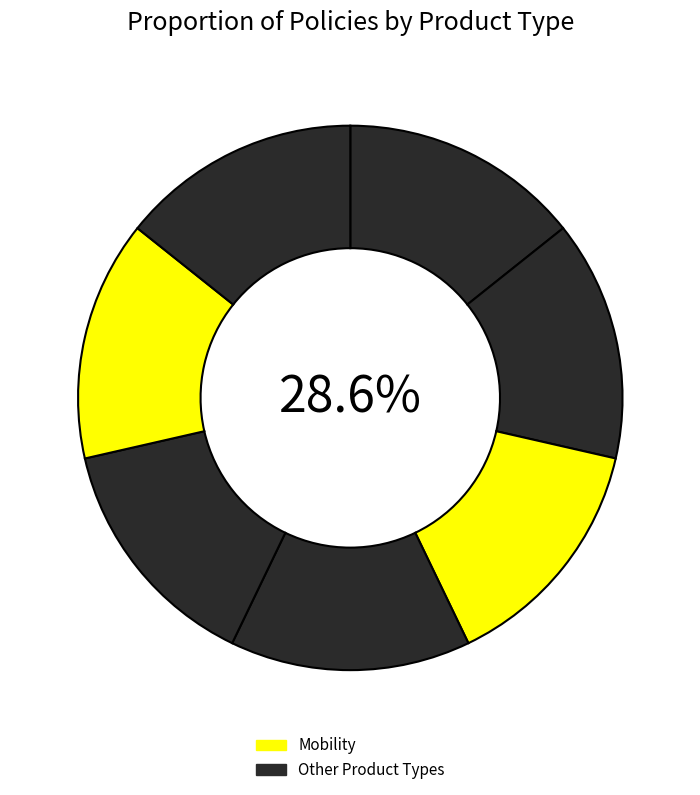

True or false: CQC Mobility (2015) accounts for 14% of the total.

True